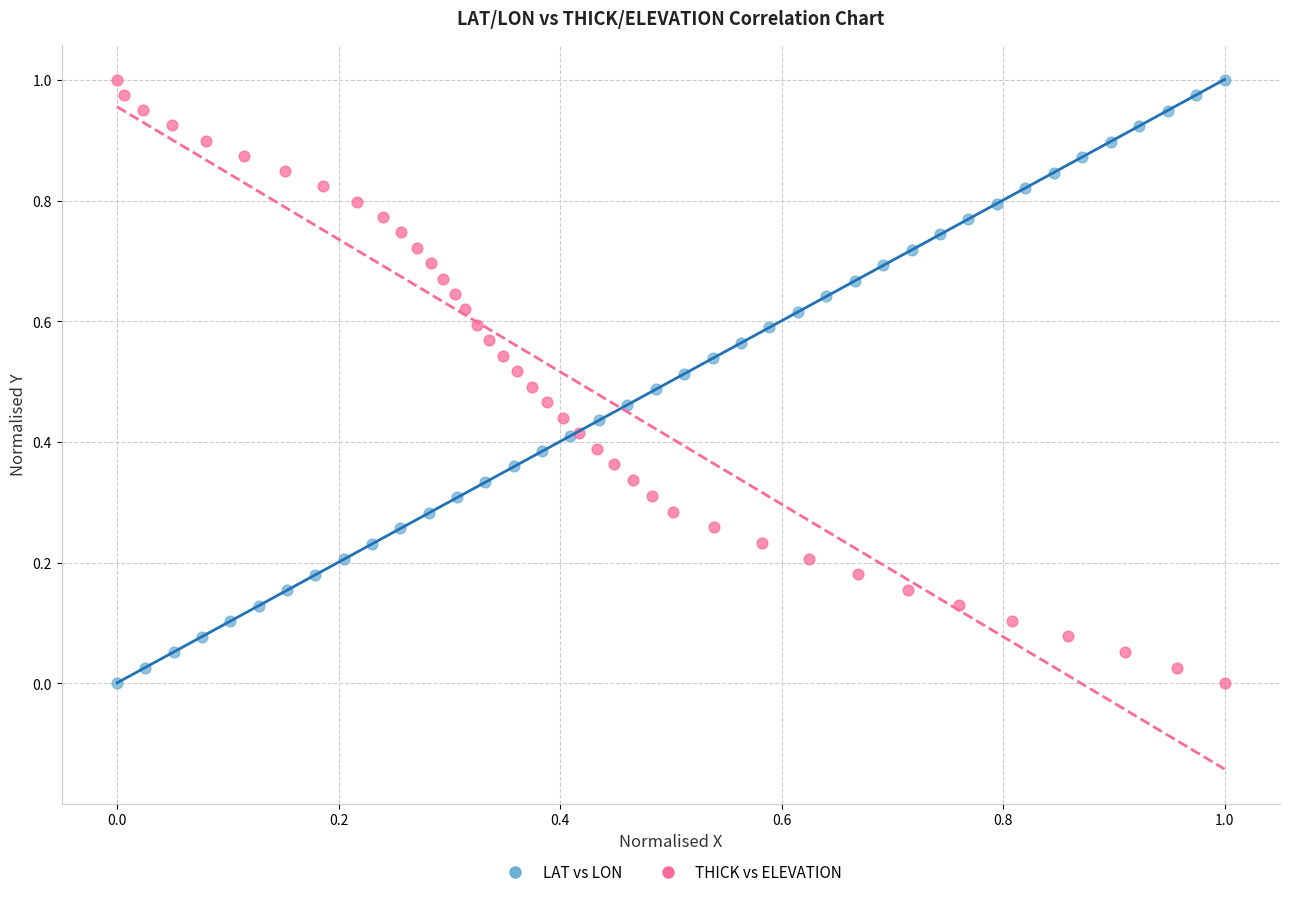

What are all the series names shown in the legend?

LAT vs LON, THICK vs ELEVATION